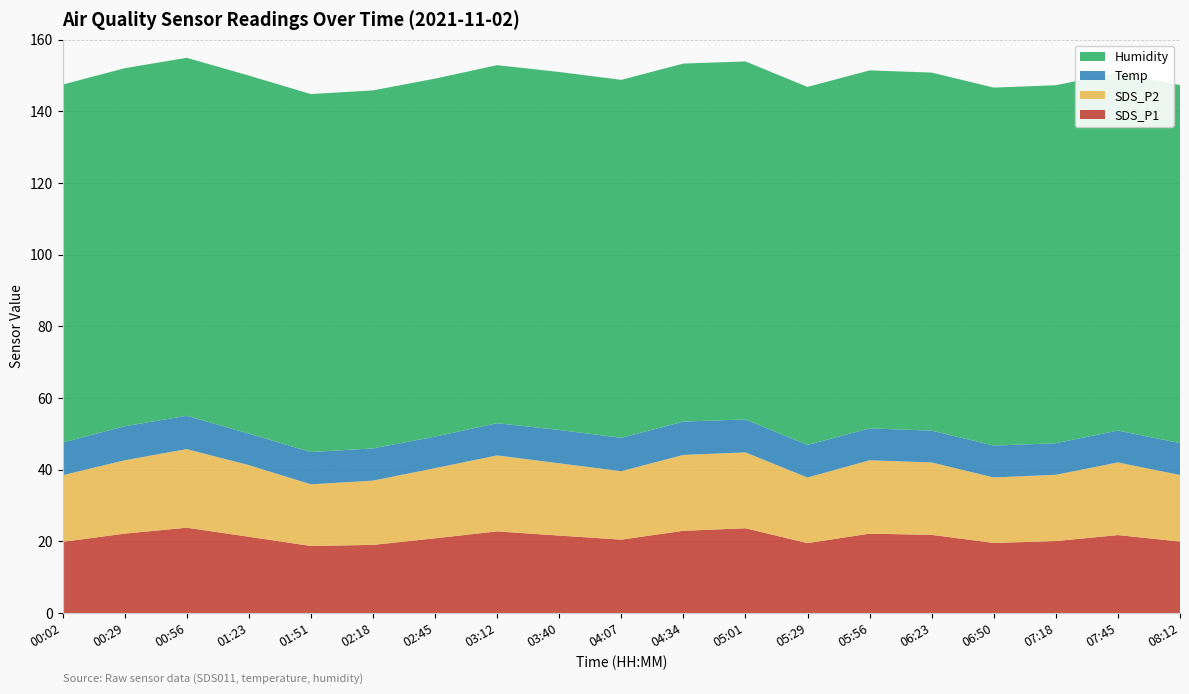

Reading left to right, transcribe all the data shown in this chart.

SDS_P1: 19.9	22.2	23.8	21.3	18.7	19.0	20.9	22.8	21.6	20.5	23.0	23.7	19.5	22.2	21.8	19.6	20.1	21.8	20.0
SDS_P2: 18.6	20.5	21.9	20.0	17.2	17.9	19.6	21.2	20.2	19.1	21.2	21.2	18.3	20.5	20.2	18.3	18.5	20.3	18.6
Temp: 9.1	9.5	9.3	8.8	9.0	9.0	8.8	9.0	9.3	9.3	9.3	9.2	9.1	8.9	8.9	8.9	8.8	8.9	8.9
Humidity: 99.9	99.9	99.9	99.9	99.9	99.9	99.9	99.9	99.9	99.9	99.9	99.9	99.9	99.9	99.9	99.9	99.9	99.9	99.9